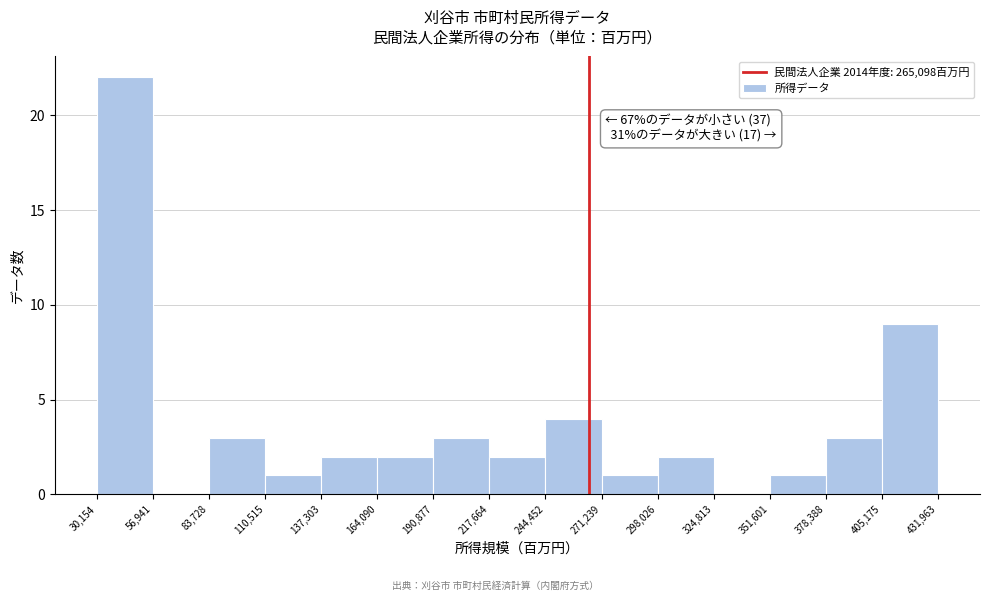

Which range on the x-axis has the tallest bar?

30,154 to 56,941